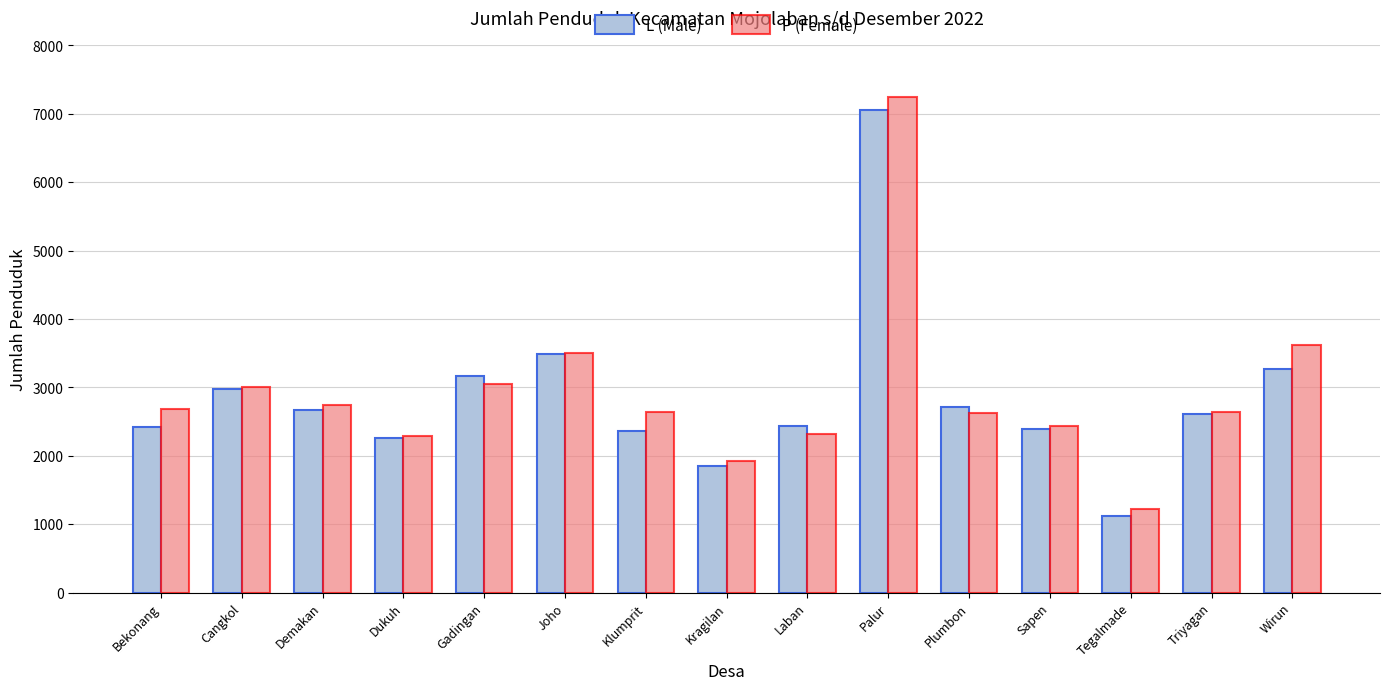

What is the difference between the maximum and minimum values in the P (Female) series?

6035